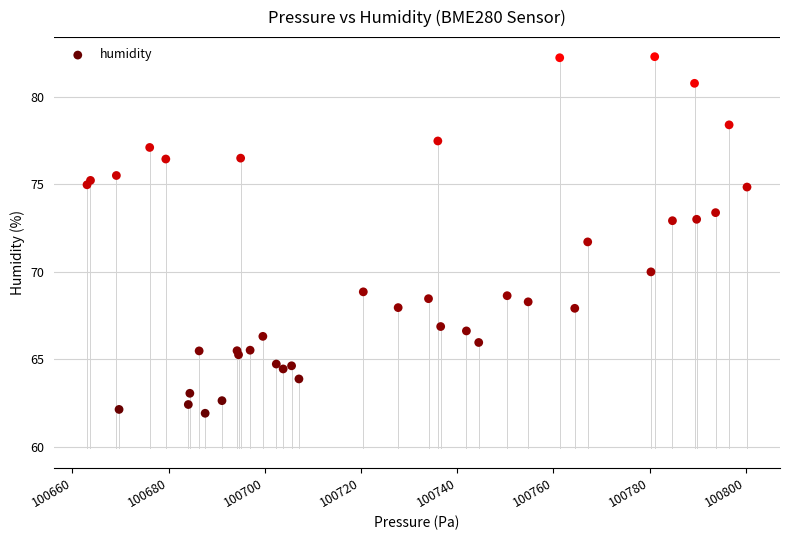

What Y value in the scatter plot is closest to 72?

71.7